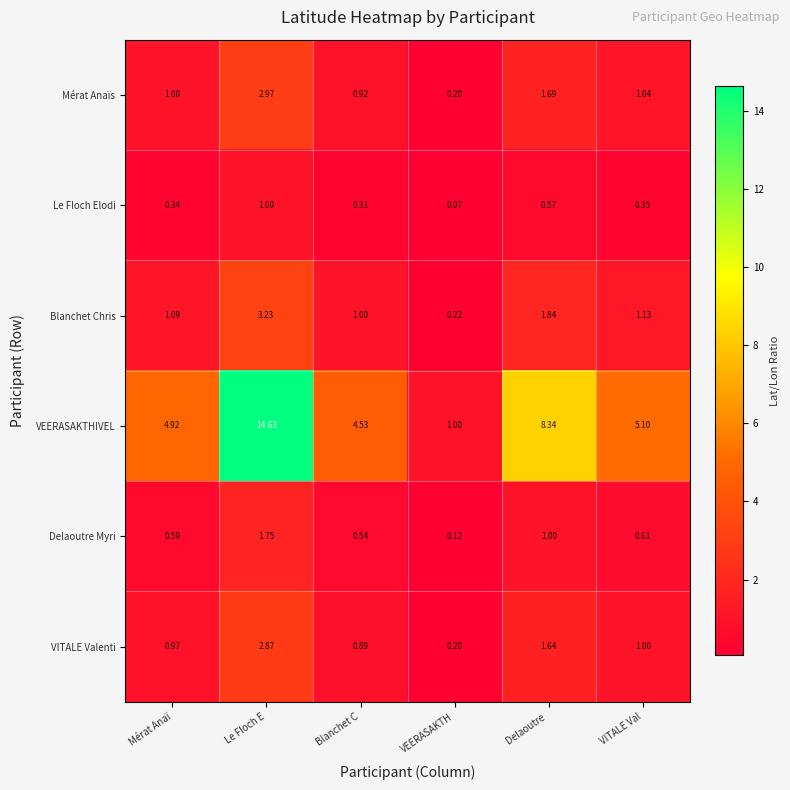

What is the total value across all series at Mérat Anaï?

8.9